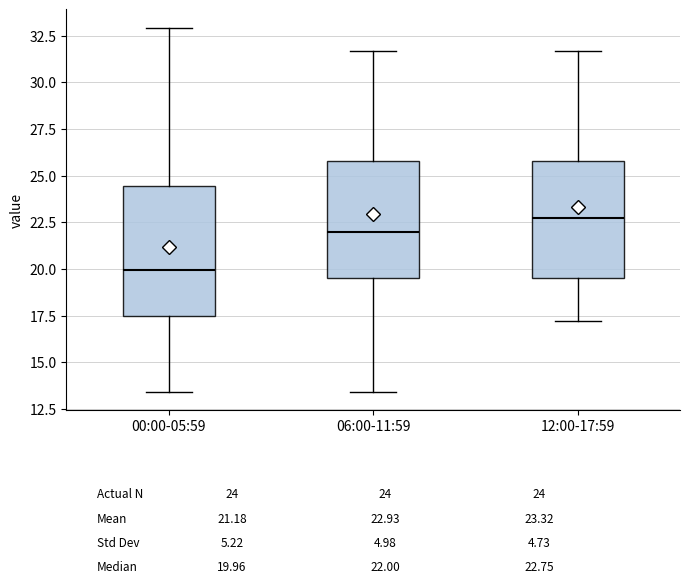

Comparing the boxes themselves (not the whiskers), which one is the tallest?

00:00-05:59